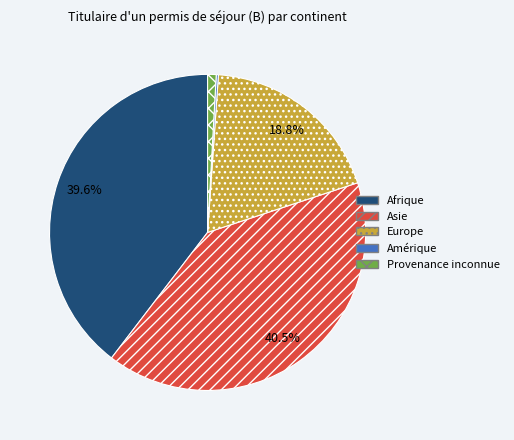

To the nearest percent, what is the difference between the Afrique and Europe slice percentages?

21%